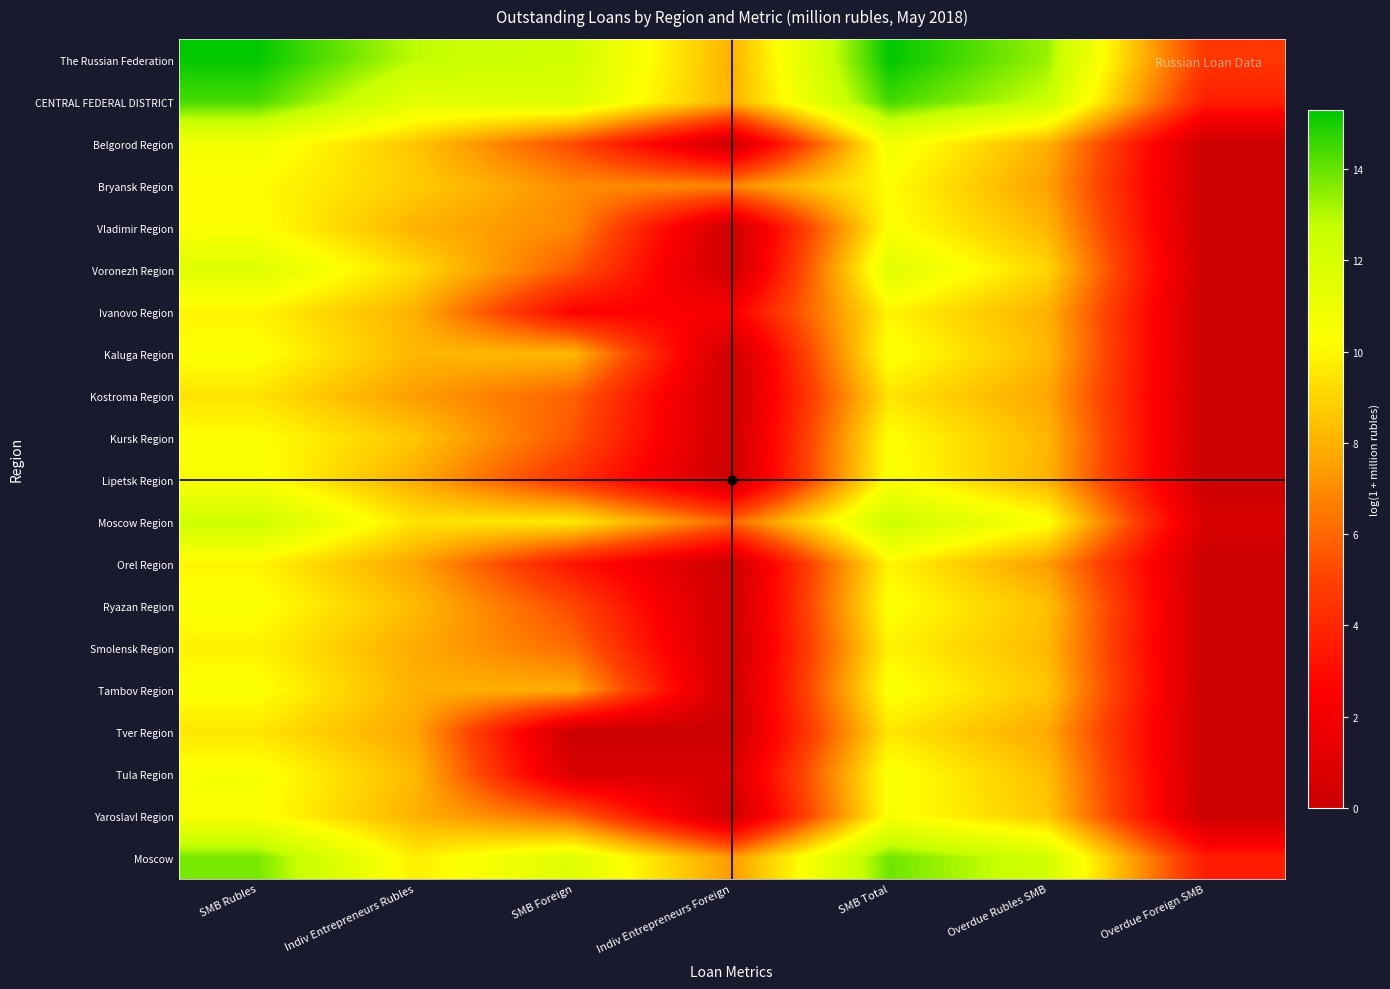

Which series has the largest total across all categories?

The Russian Federation